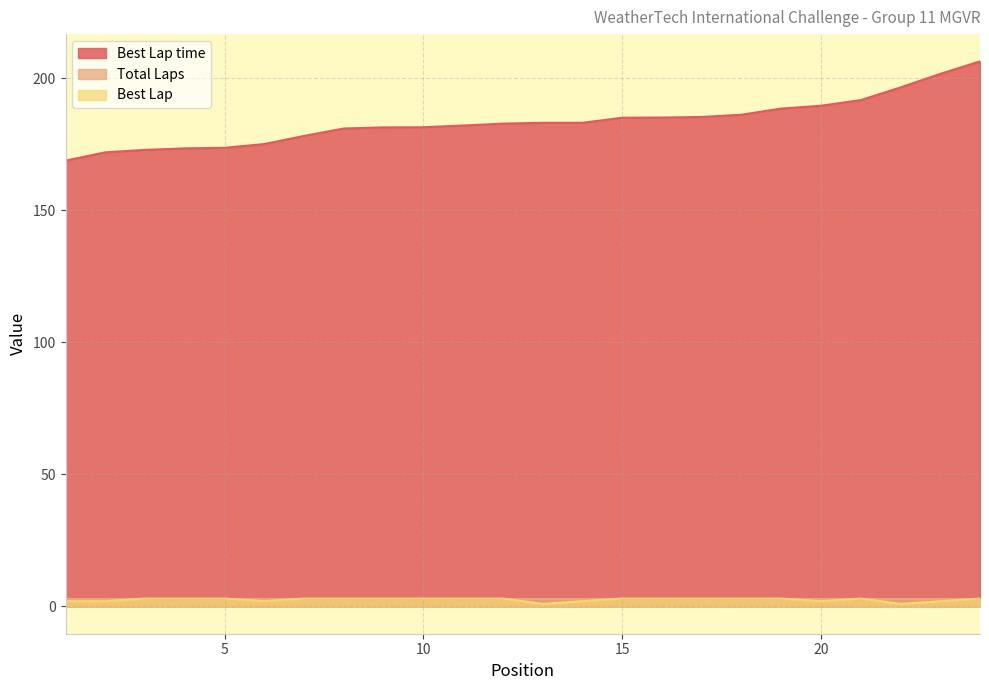

What is the difference between the second highest and minimum values in the Best Lap series?

2.0